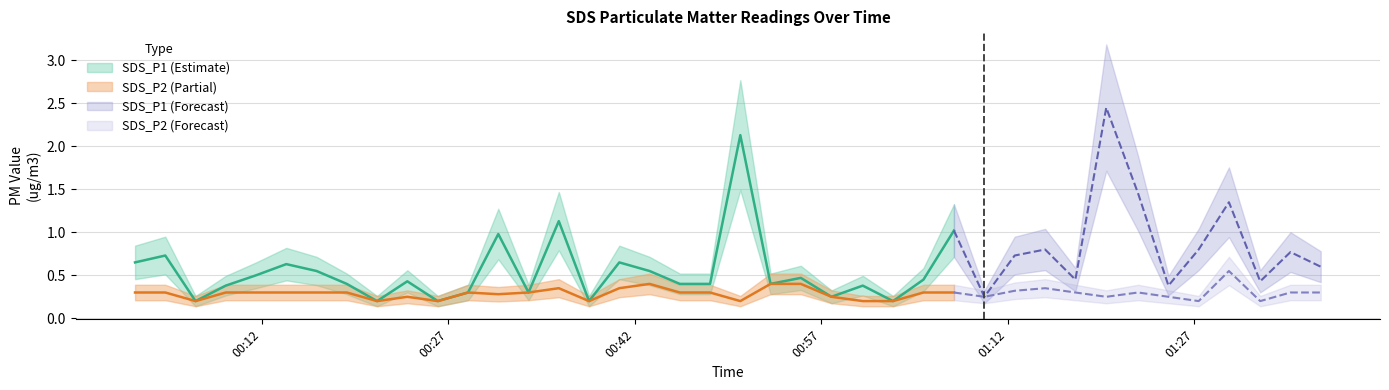

Reading right to left, list all the values displayed in this chart.

SDS_P1: 0.6	0.8	0.4	1.4	0.8	0.4	1.4	2.5	0.5	0.8	0.7	0.2	1.0	0.5	0.2	0.4	0.2	0.5	0.4	2.1	0.4	0.4	0.6	0.7	0.2	1.1	0.3	1.0	0.3	0.2	0.4	0.2	0.4	0.6	0.6	0.5	0.4	0.2	0.7	0.7
SDS_P2: 0.3	0.3	0.2	0.6	0.2	0.2	0.3	0.2	0.3	0.3	0.3	0.2	0.3	0.3	0.2	0.2	0.2	0.4	0.4	0.2	0.3	0.3	0.4	0.3	0.2	0.3	0.3	0.3	0.3	0.2	0.2	0.2	0.3	0.3	0.3	0.3	0.3	0.2	0.3	0.3